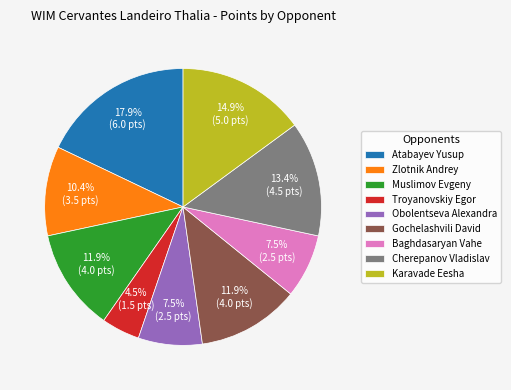

Which has a higher value, Cherepanov Vladislav or Baghdasaryan Vahe?

Cherepanov Vladislav